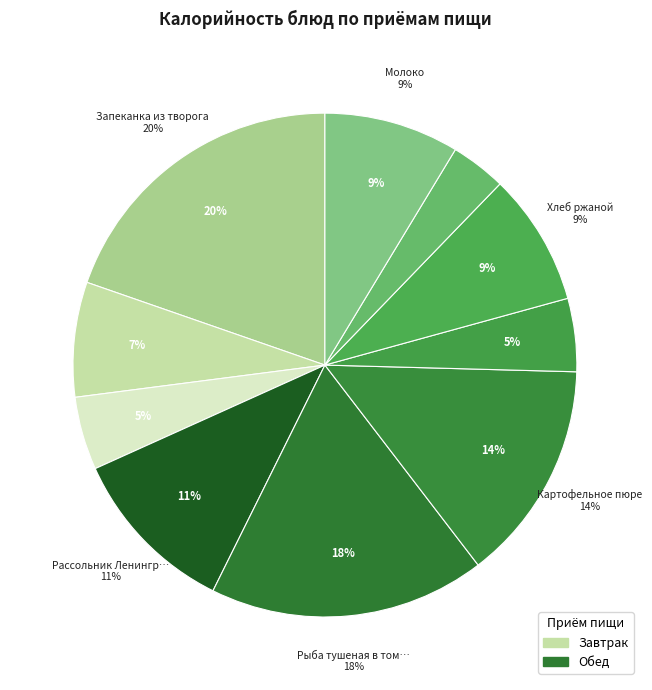

The Молоко slice represents 9% of the pie. True or false?

True